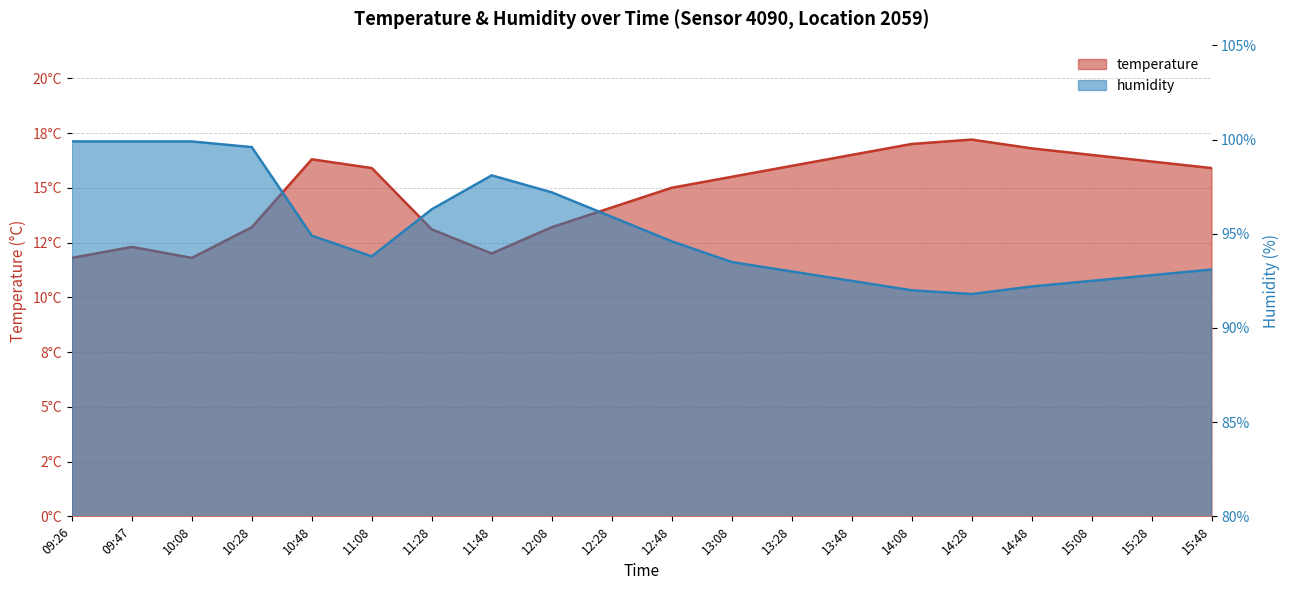

At how many categories does at least one series exceed 69?

20